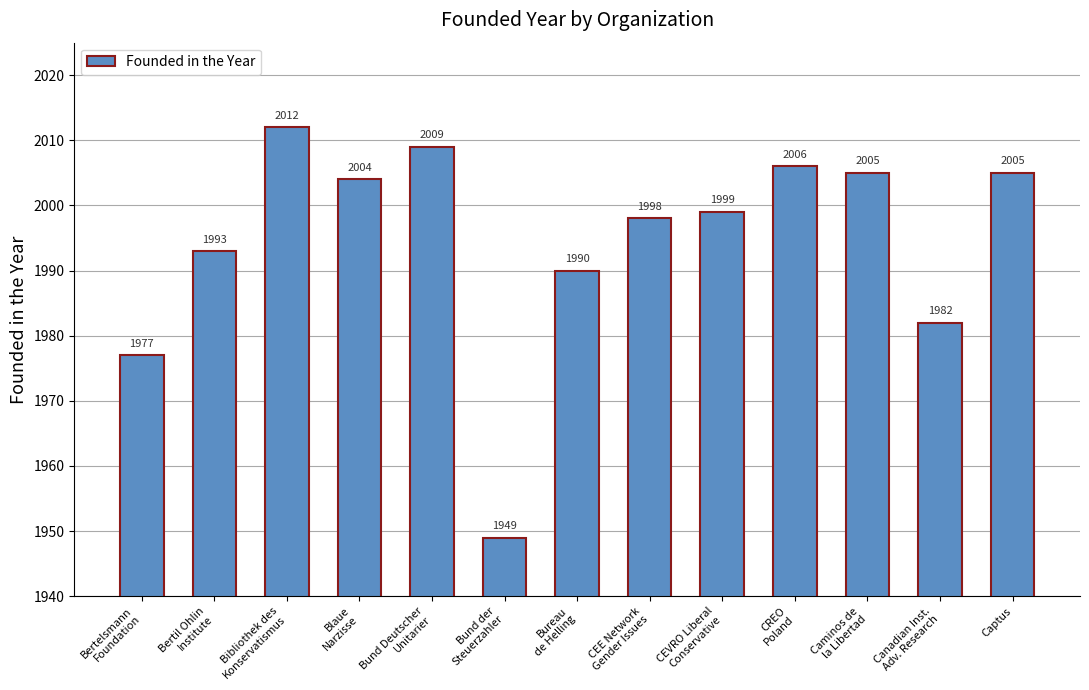

What position from the right is Blaue
Narzisse?

10